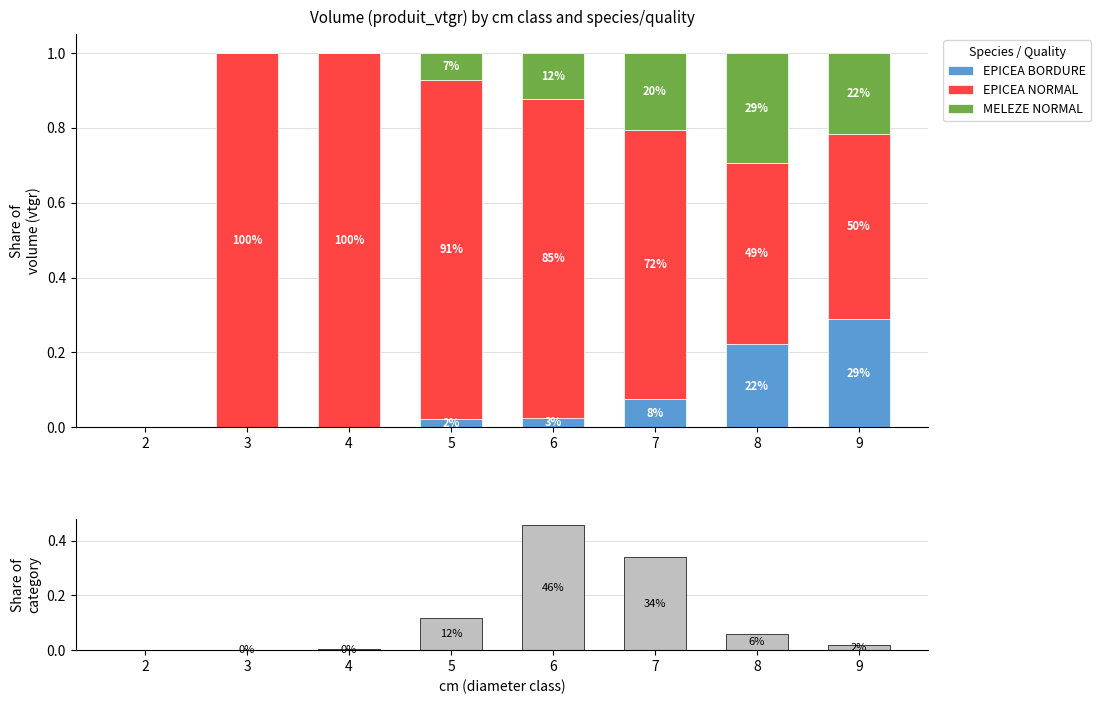

List the series in order of their peak value, lowest first.

EPICEA BORDURE, MELEZE NORMAL, Total produit_nbre, EPICEA NORMAL